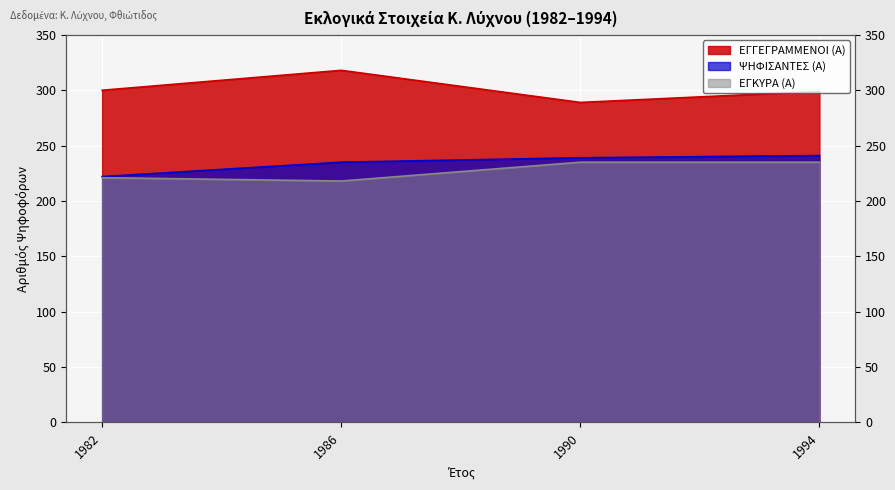

Which has a higher value, 1990 or 1982?

1982